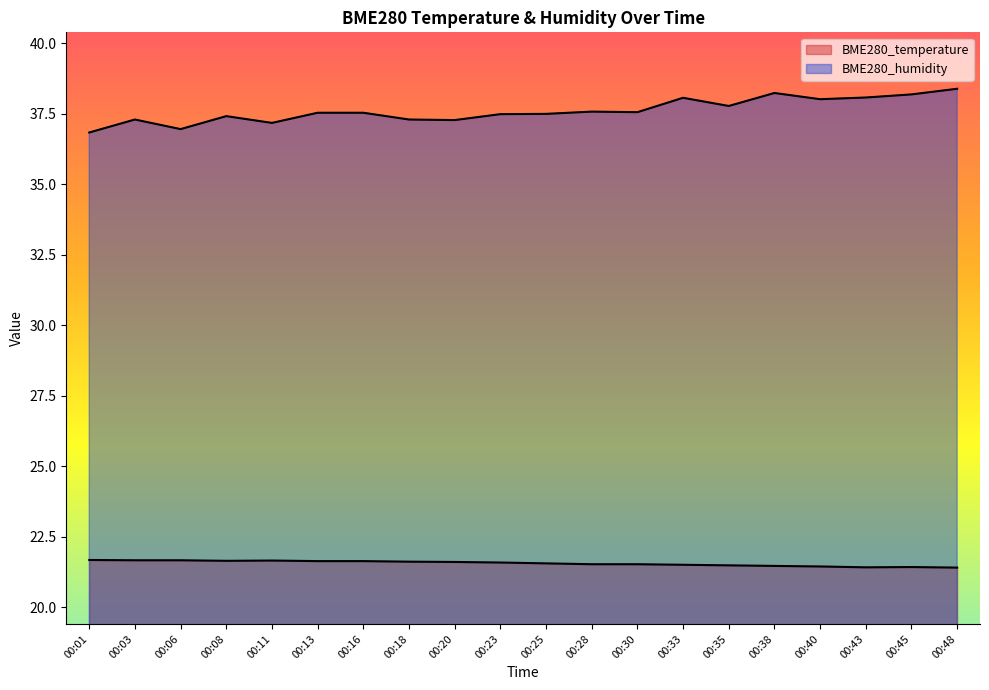

True or false: BME280_temperature and BME280_humidity cross at least once.

False